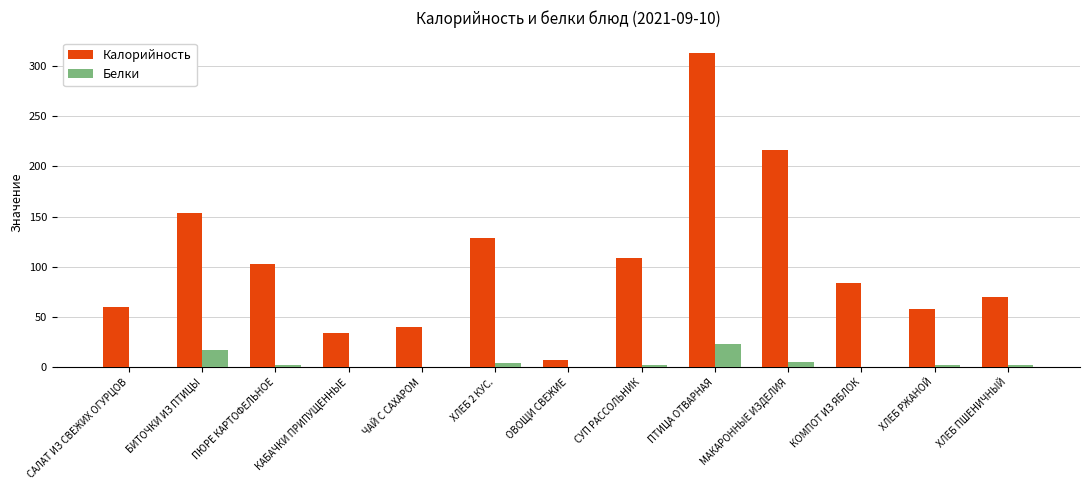

Which series changed the most between САЛАТ ИЗ СВЕЖИХ ОГУРЦОВ and ХЛЕБ 2 КУС.?

Калорийность